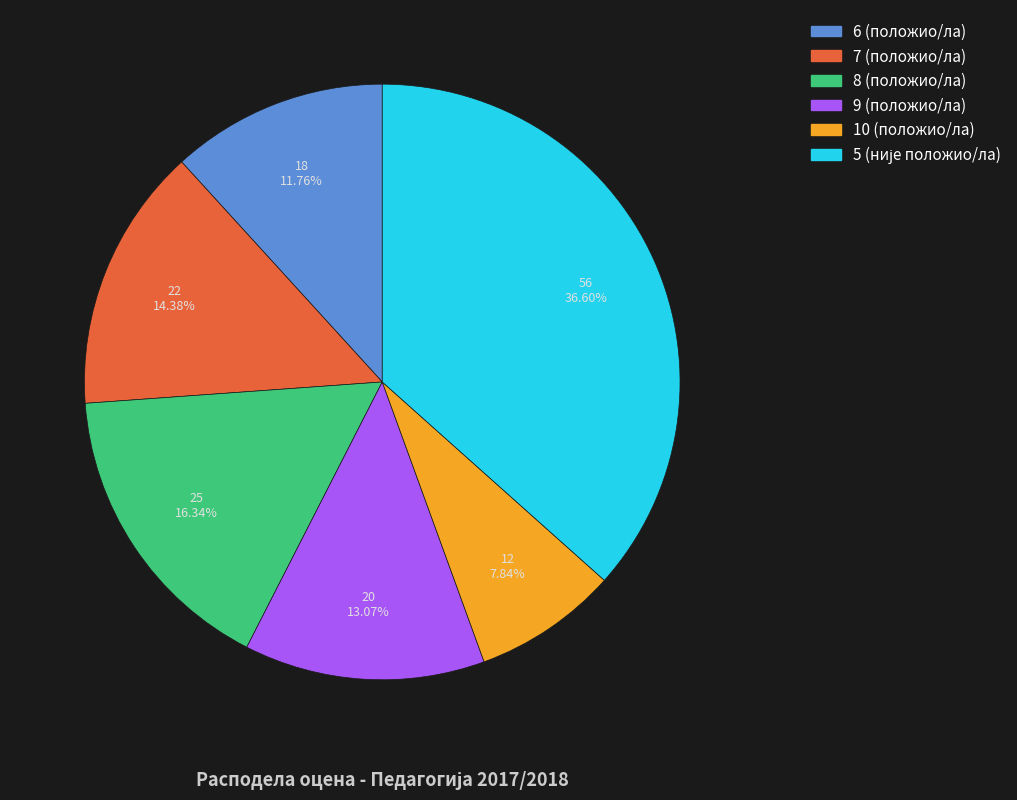

To the nearest percent, what is the average slice percentage?

17%